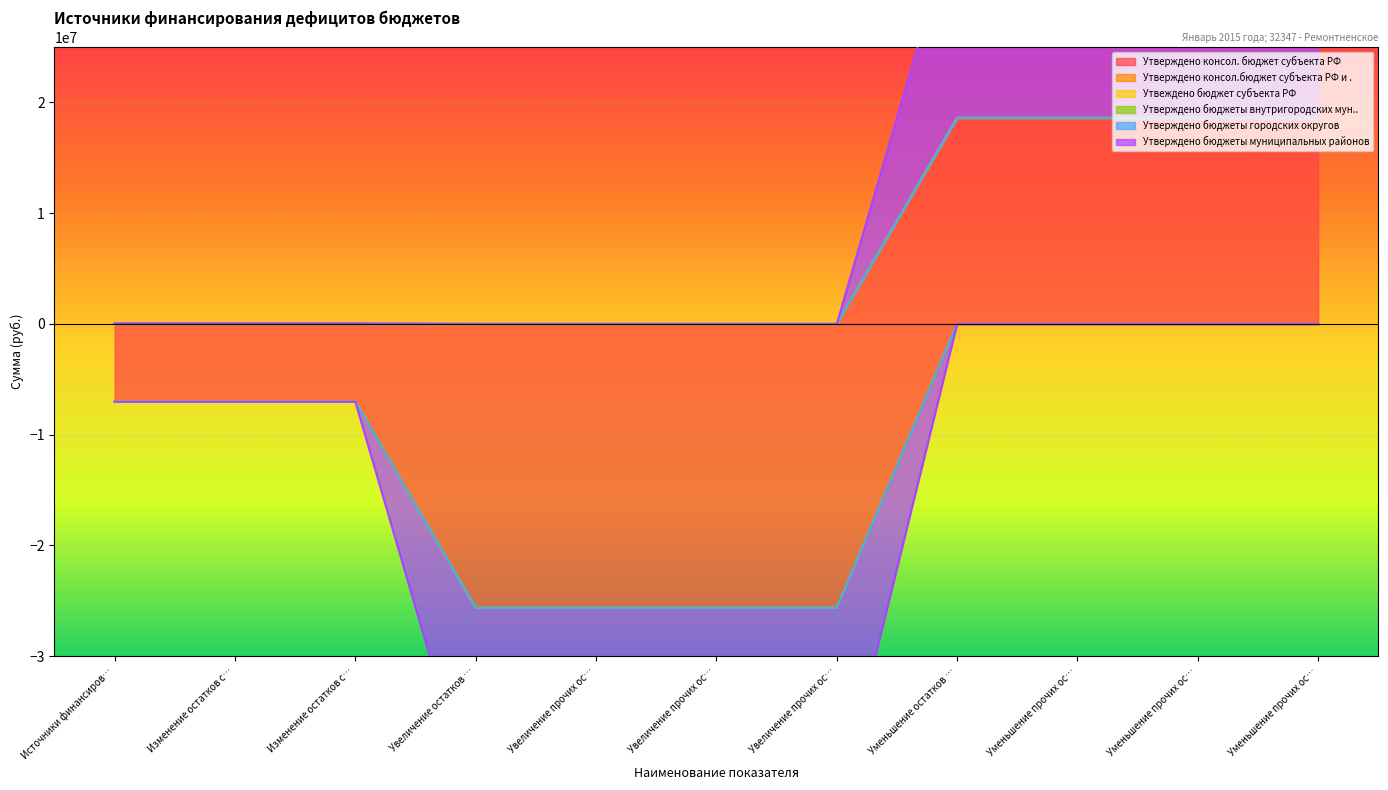

True or false: Утверждено бюджеты городских округов and Утверждено консол.бюджет субъекта РФ и ... cross at least once.

False